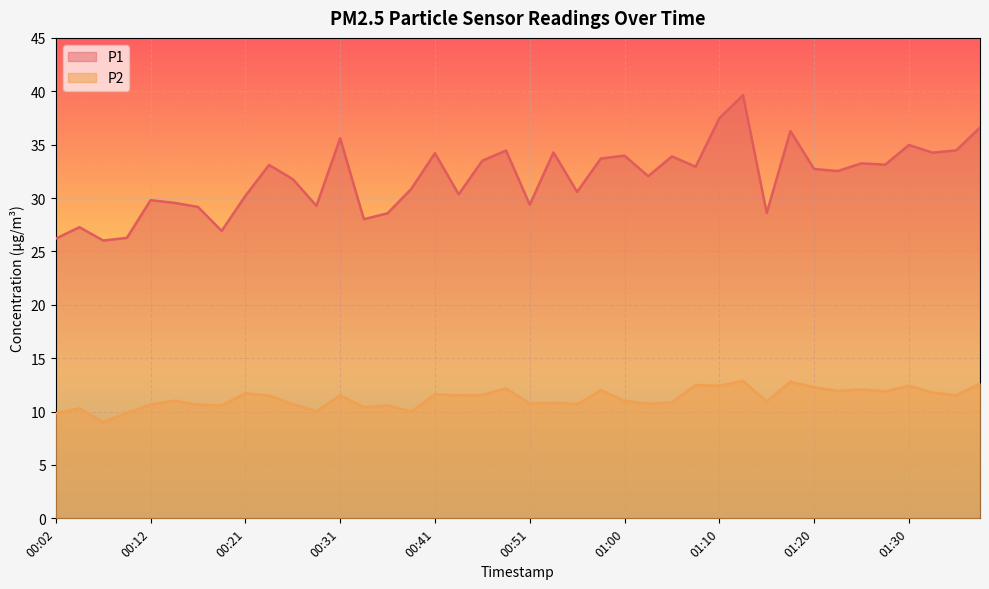

What is the value of the P2 point at the 32nd from the left?

12.8